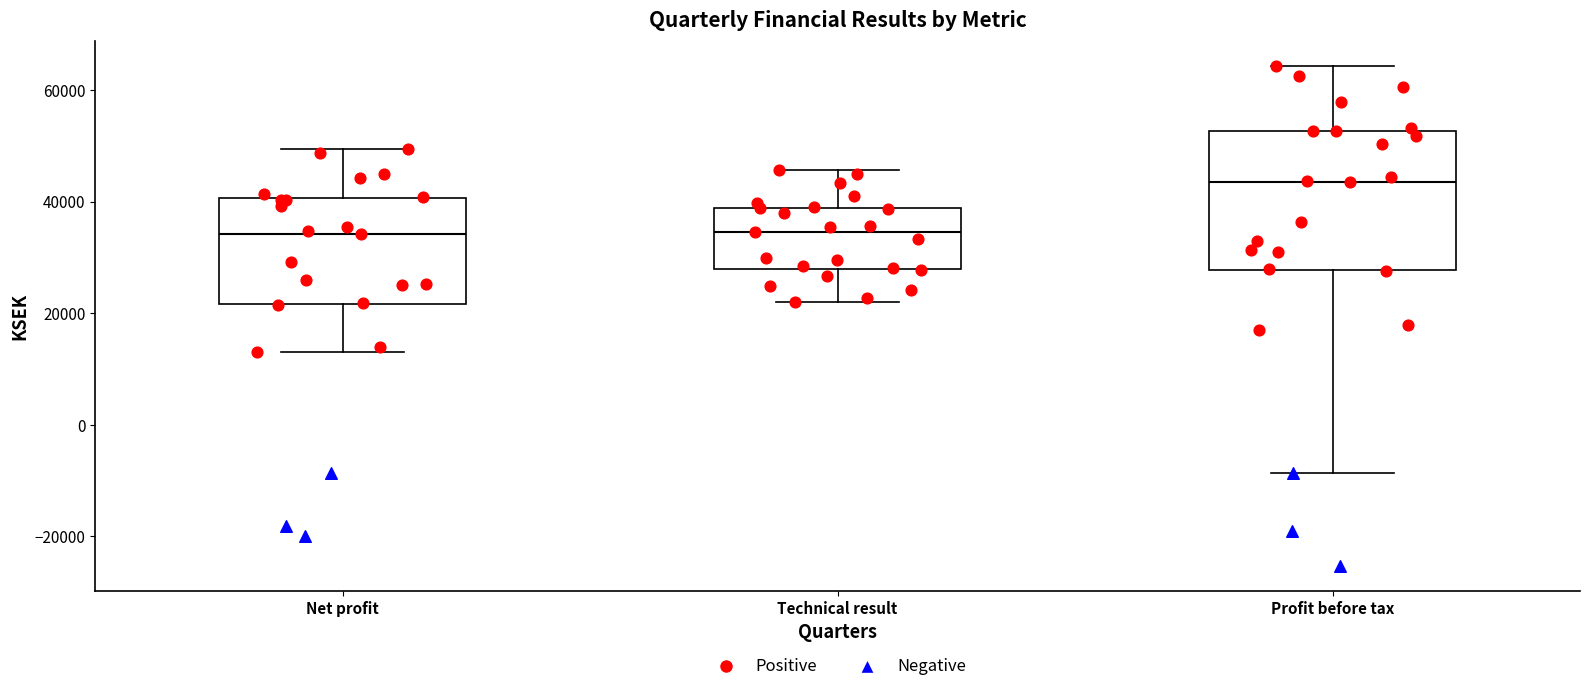

Where is the lower edge of the box for Net profit on the y-axis? The values are not printed on the chart, so give them approximately, as read against the axis.

22000